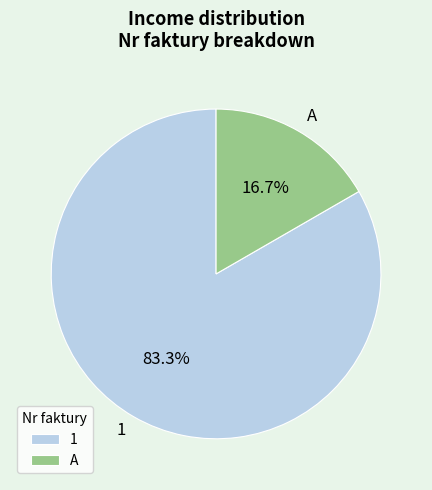

To the nearest percent, what percentage of the pie is A?

17%